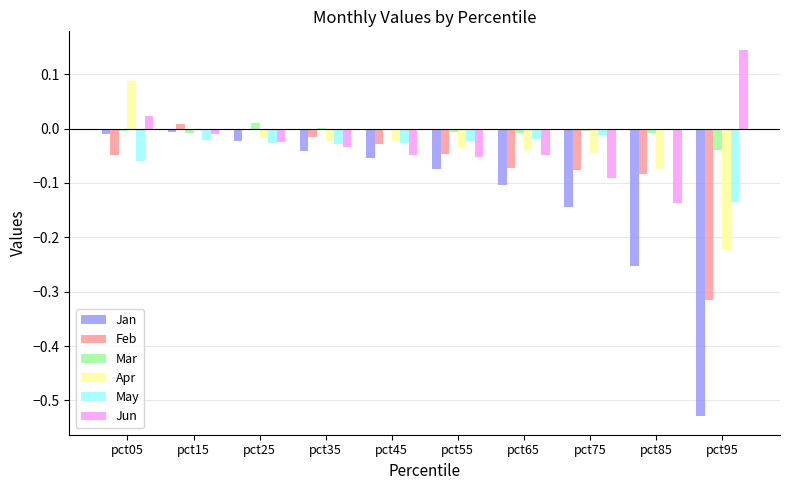

Which series has the widest spread of values?

Jan